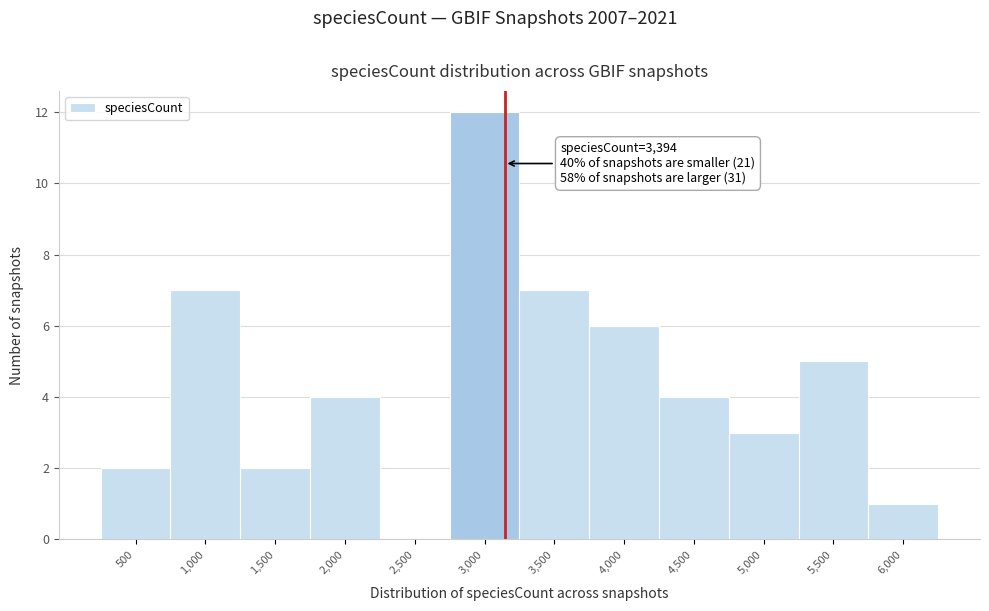

Reading left to right, what are all the values shown in this chart?

500=2	1,000=7	1,500=2	2,000=4	2,500=0	3,000=12	3,500=7	4,000=6	4,500=4	5,000=3	5,500=5	6,000=1